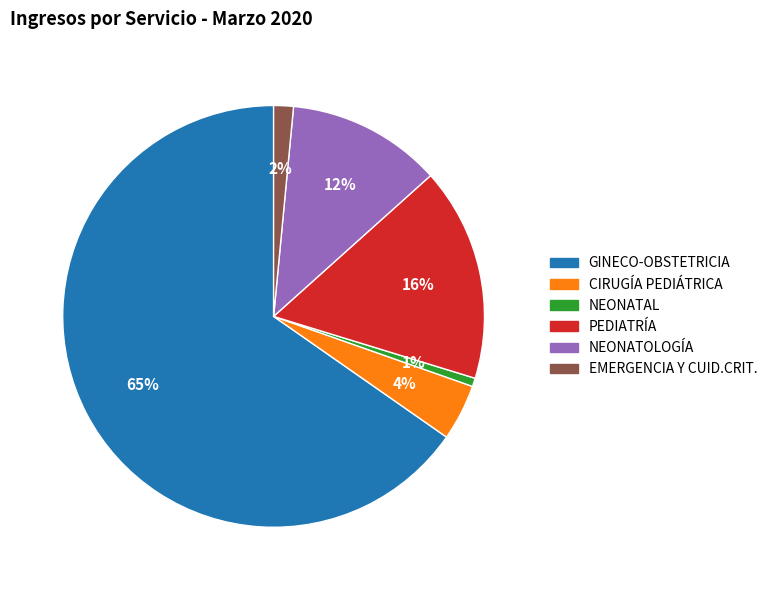

To the nearest percent, what is the average slice percentage?

17%